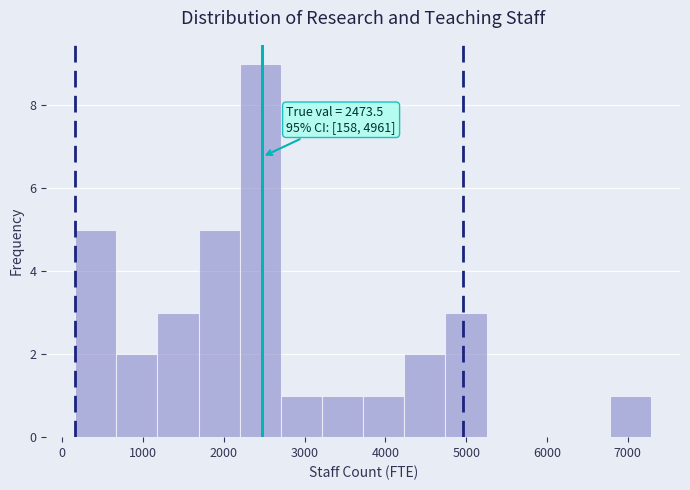

Over which range of the x-axis is the bar tallest?

2200 to 2700